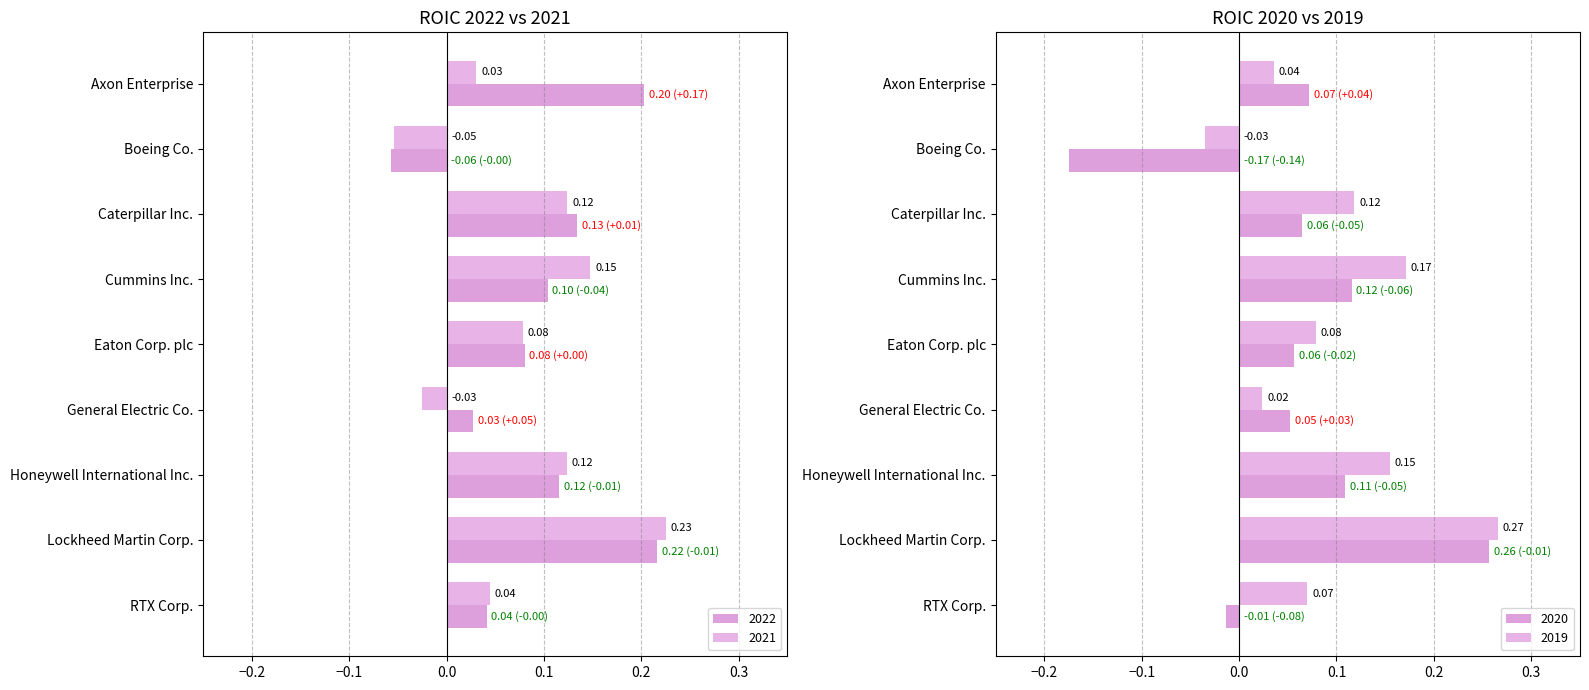

Rank the series at Cummins Inc. from lowest to highest value.

2022, 2020, 2021, 2019